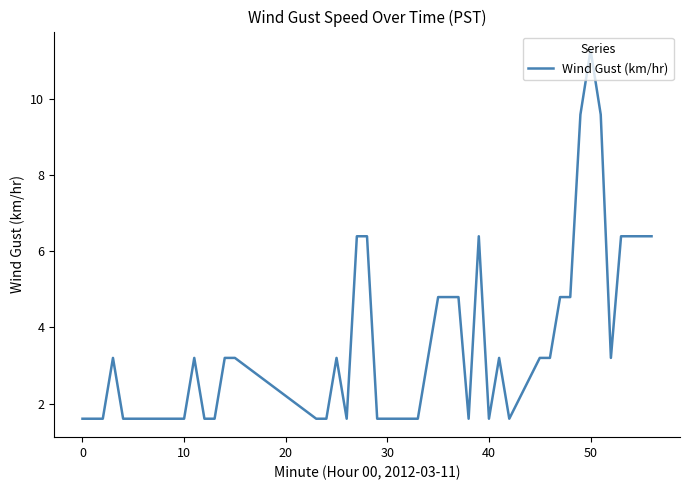

What is the difference between the maximum and minimum values?

9.7